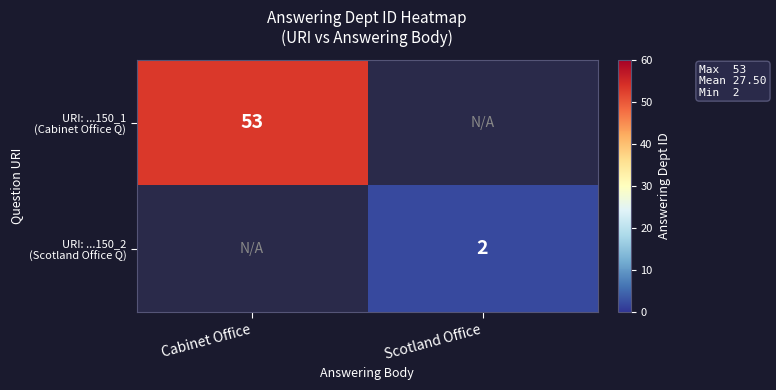

Which has a higher value, Scotland Office or Cabinet Office?

Cabinet Office